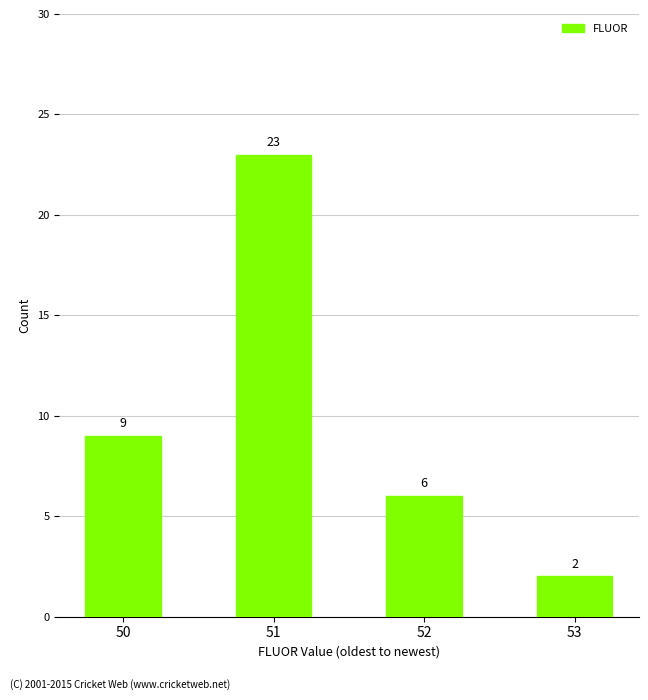

List the labels in order of value, largest first.

51, 50, 52, 53